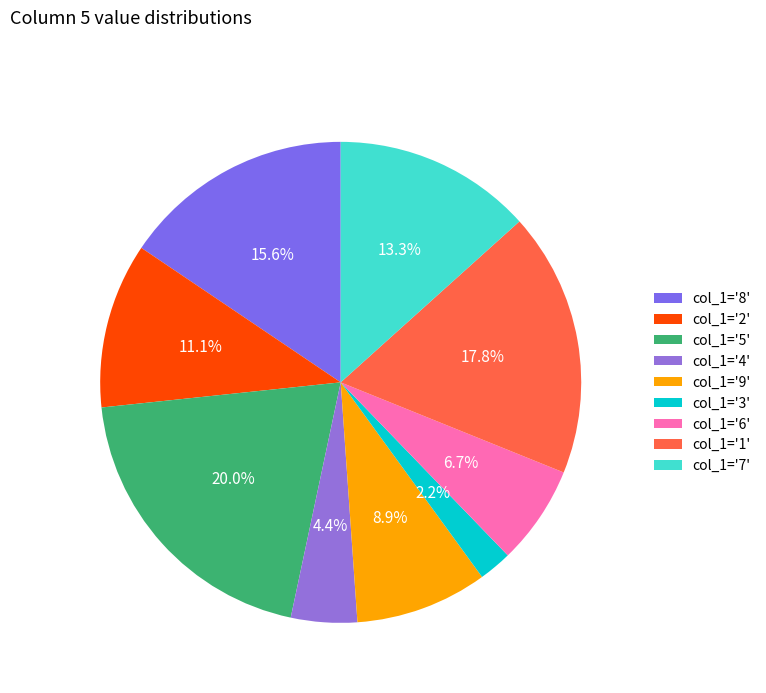

How many segments does this pie chart have?

9